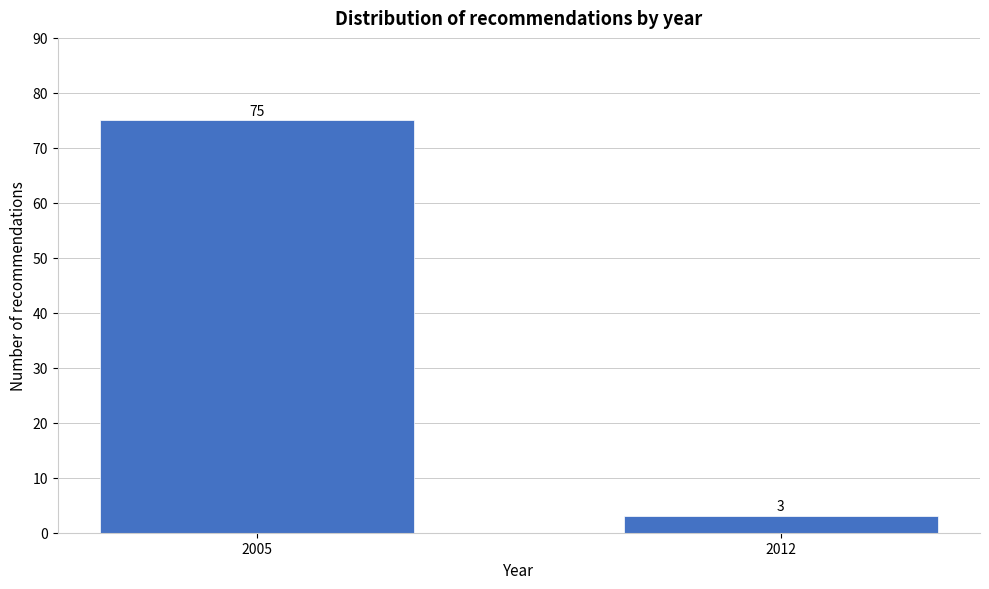

Reading left to right, list all the values displayed in this chart.

2005=75	2012=3